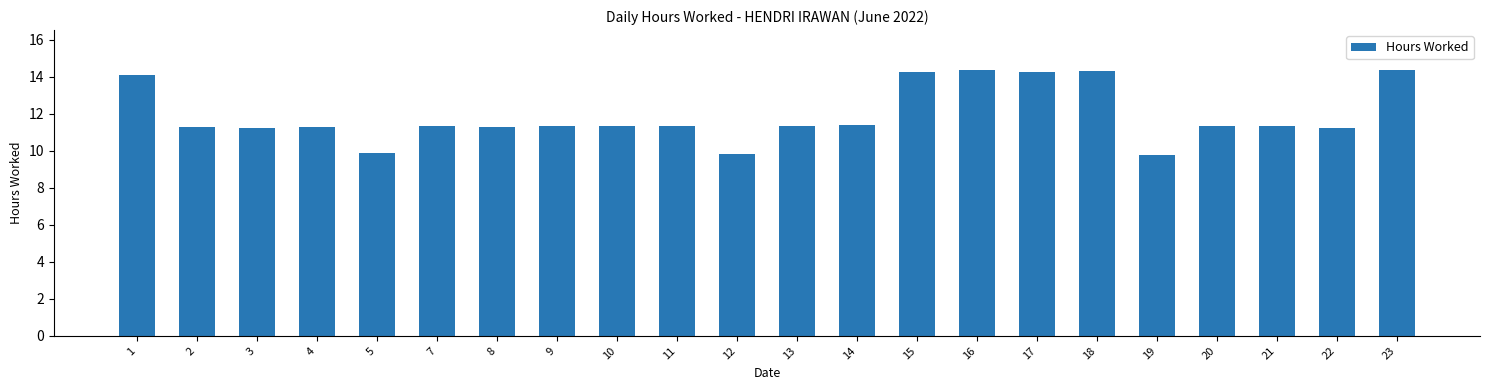

What is the change in value from 2 to 5?

-1.4